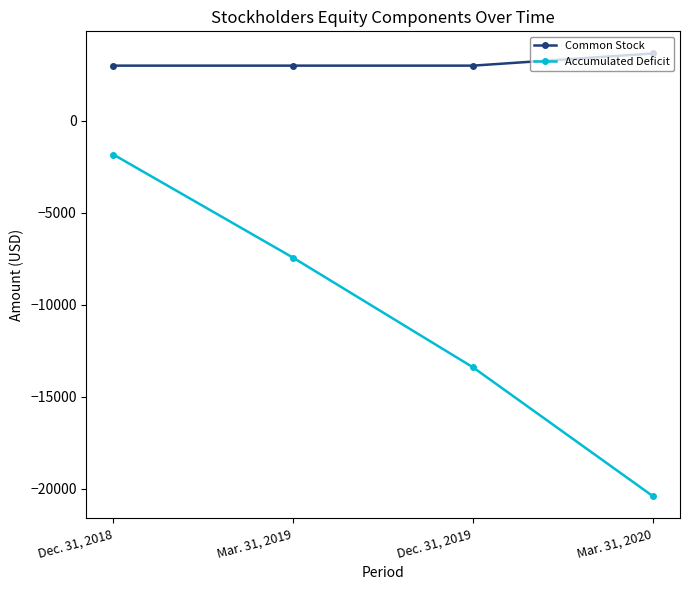

At which category is the sum across all series the highest?

Dec. 31, 2018